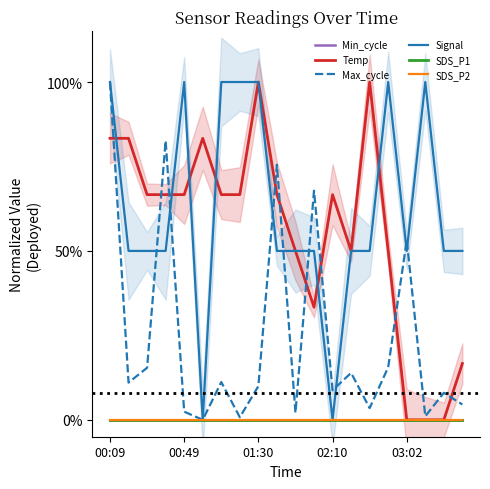

Where is the first local minimum for Max_cycle?

00:49